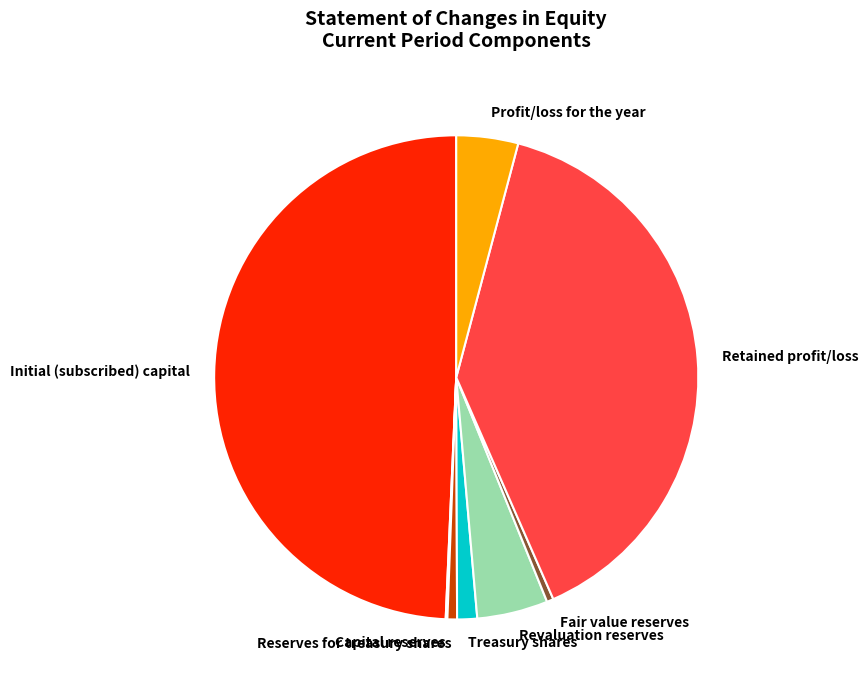

Between Fair value reserves and Initial (subscribed) capital, which is larger?

Initial (subscribed) capital